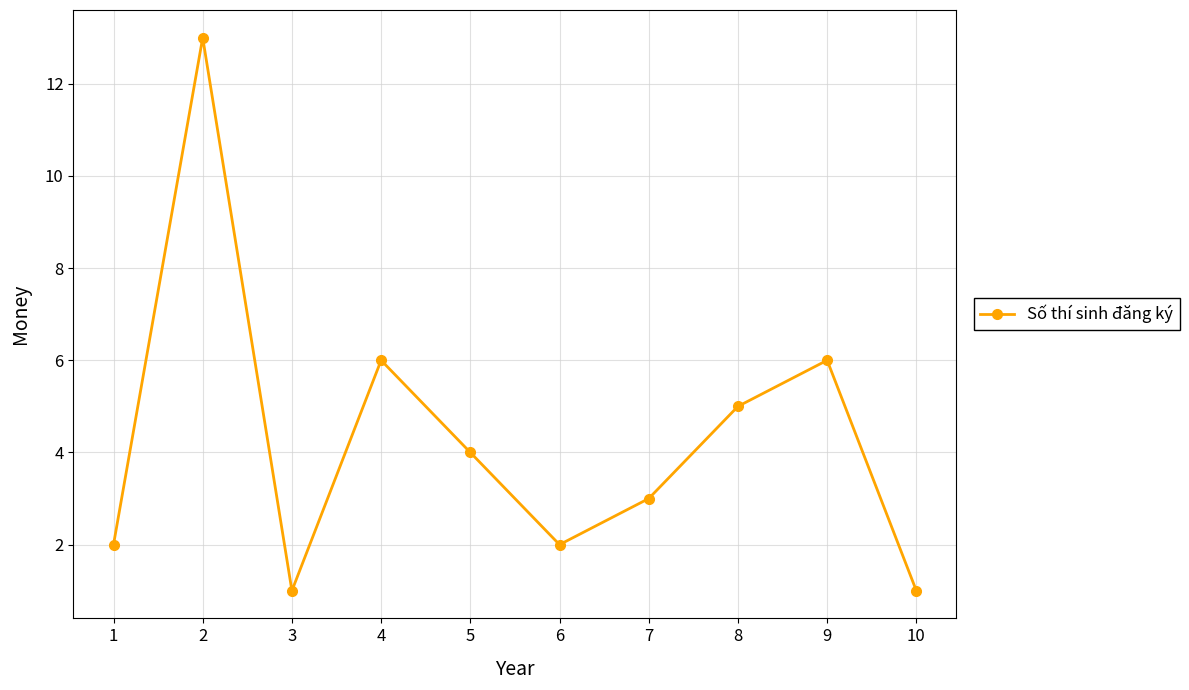

What is the value of the 1st point from the left?

2